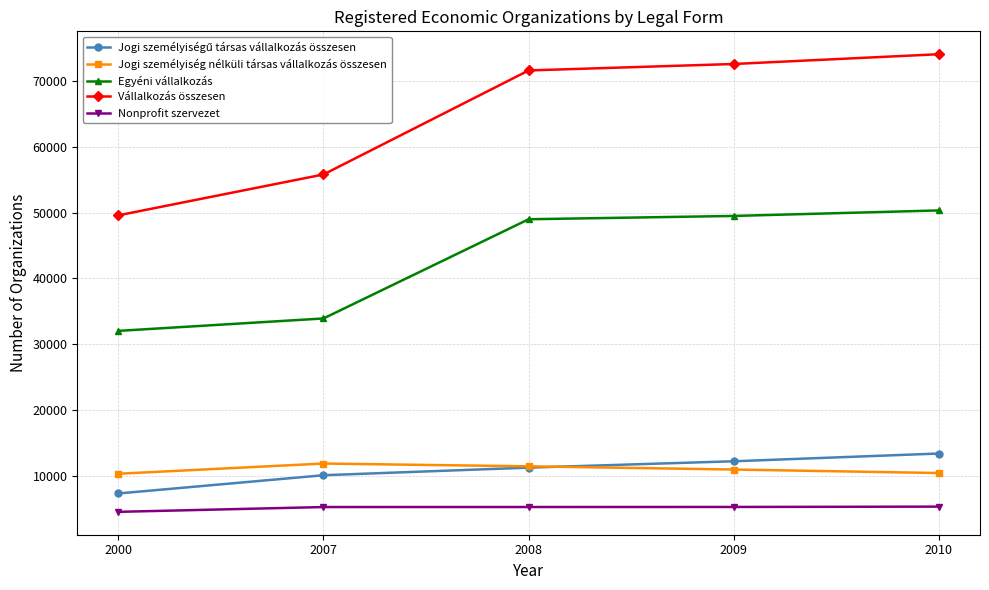

True or false: Vállalkozás összesen has more than 2 interior local peaks.

False